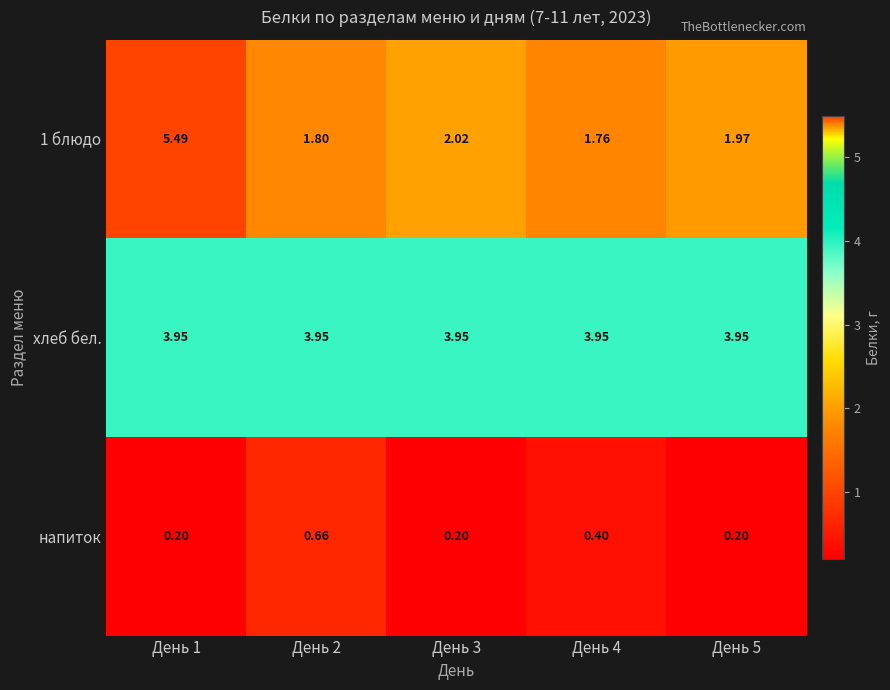

What is the total value across all series at День 4?

6.1